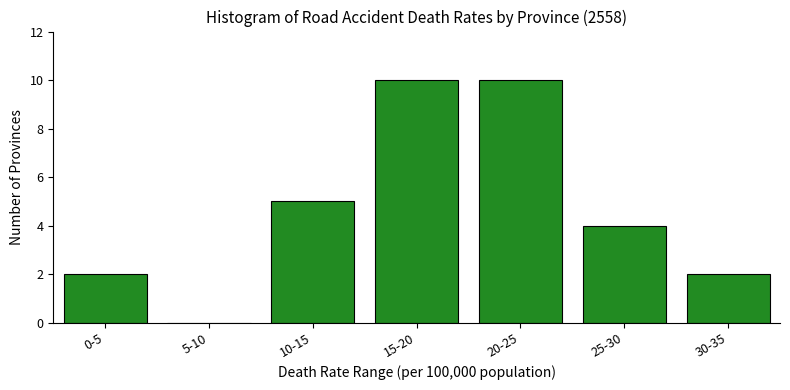

Reading left to right, transcribe all the data shown in this chart.

0-5=2	5-10=0	10-15=5	15-20=10	20-25=10	25-30=4	30-35=2